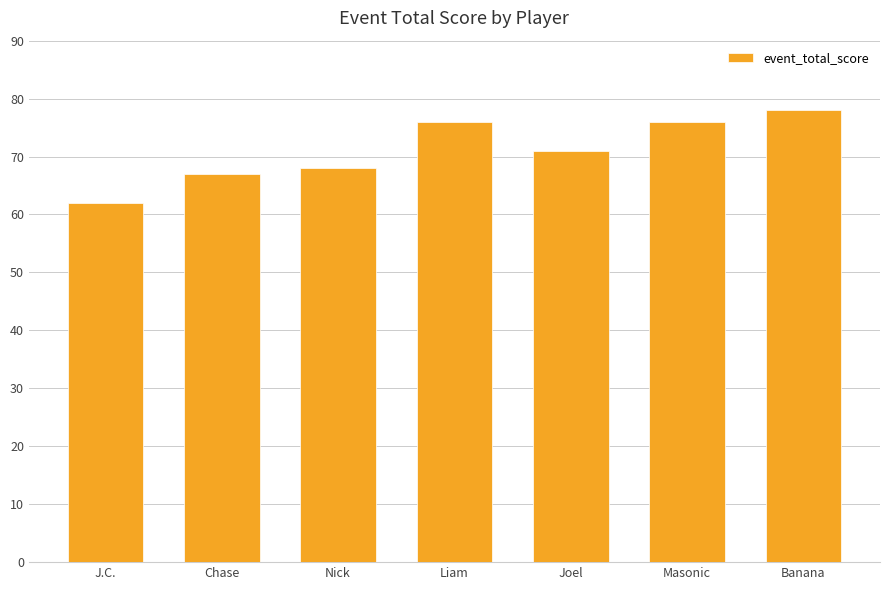

At which category does the chart reach its peak across all series?

Banana